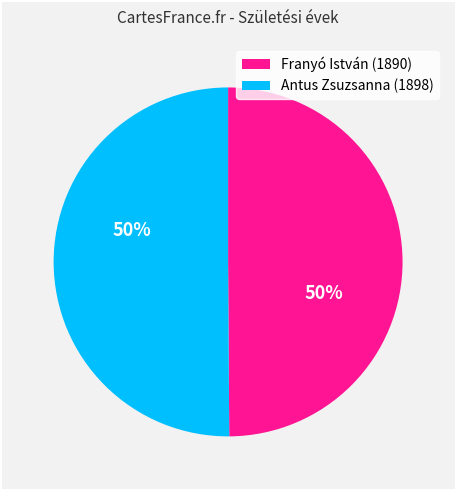

Is it true that Franyó István (1890) is 50% of the pie?

True